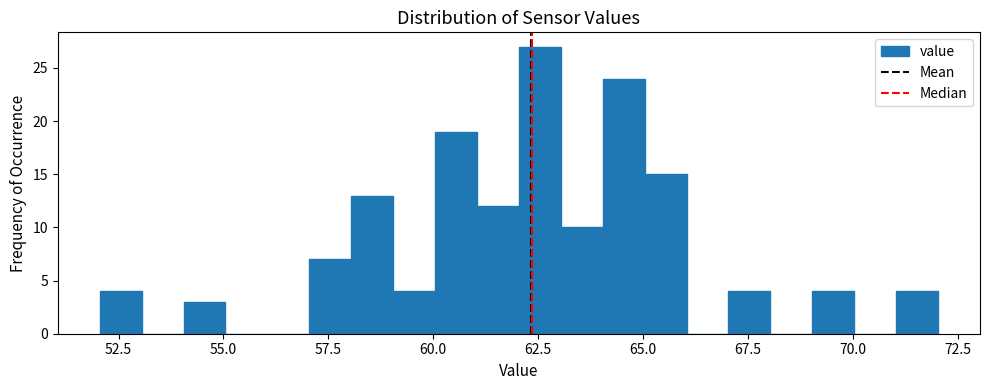

Around what value on the x-axis is the tallest bar? Give the approximate position of its centre, as read against the axis.

62.5